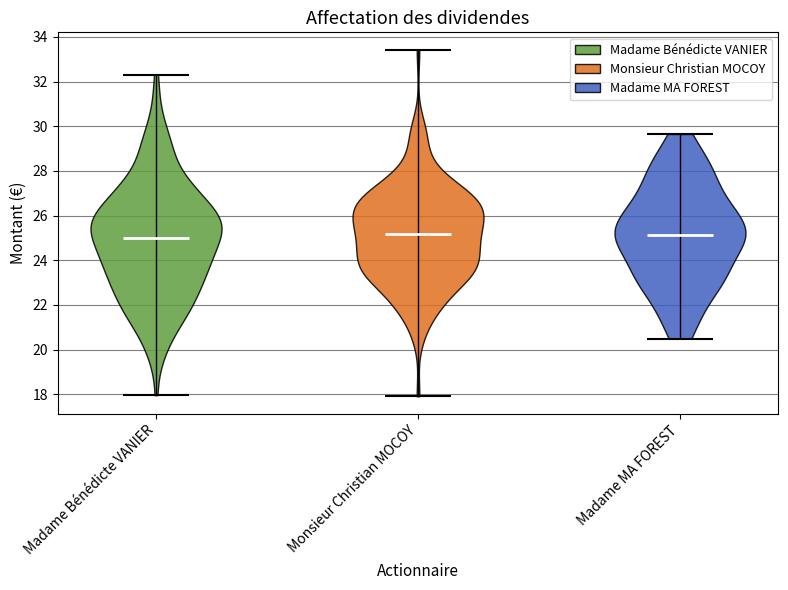

What is the highest point the violin for Madame Bénédicte VANIER reaches on the y-axis? The values are not printed on the chart, so give them approximately, as read against the axis.

32.4